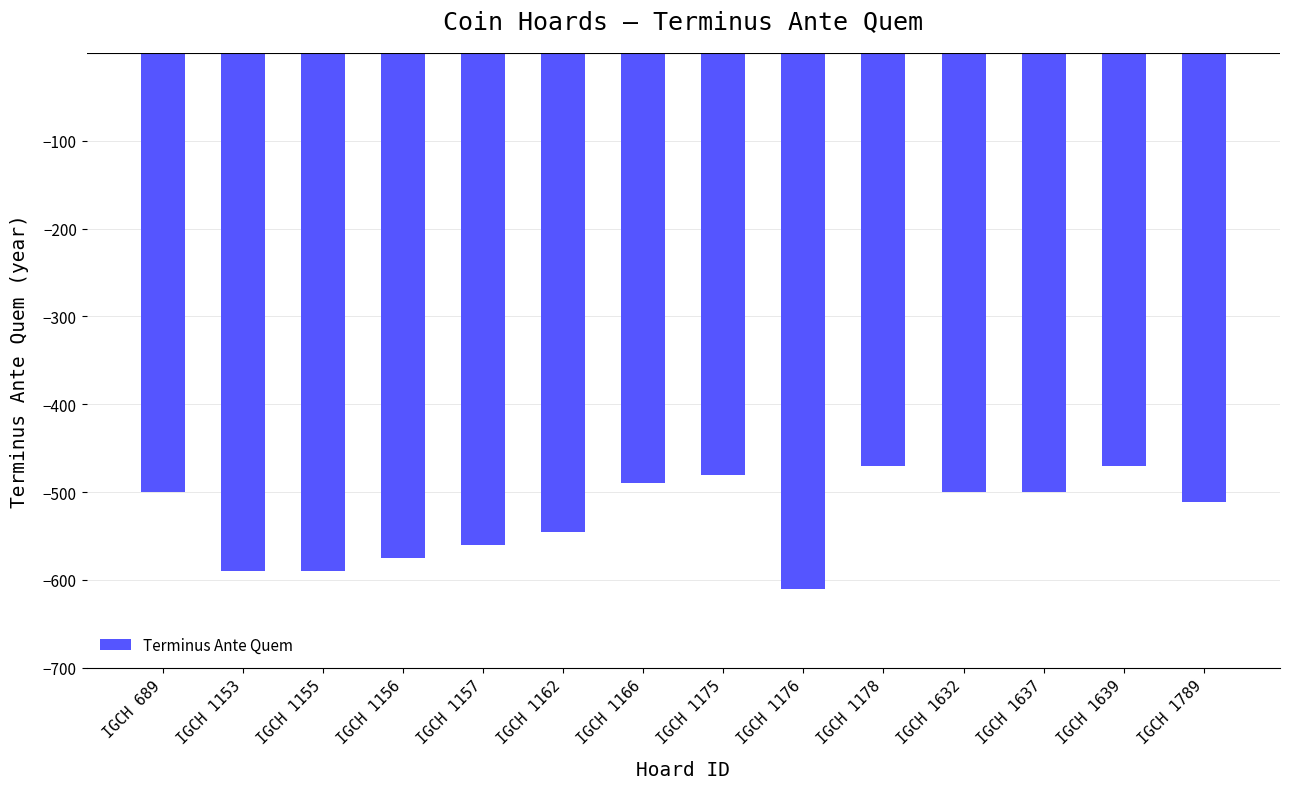

What is the value of the 6th bar from the left?

-546